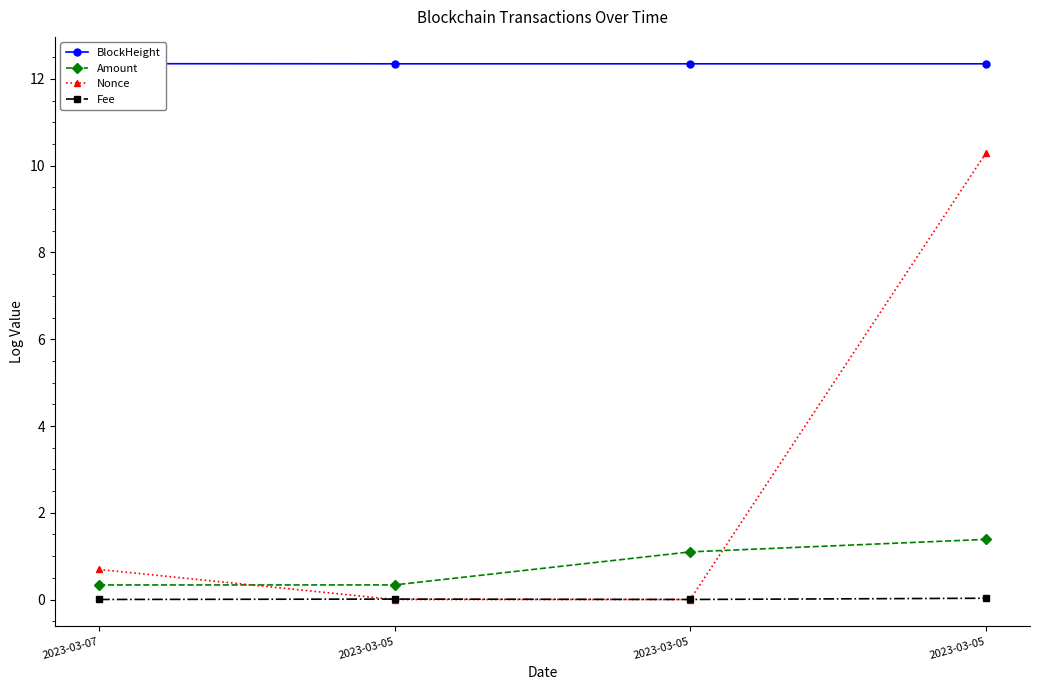

Which series has the widest spread of values?

Nonce